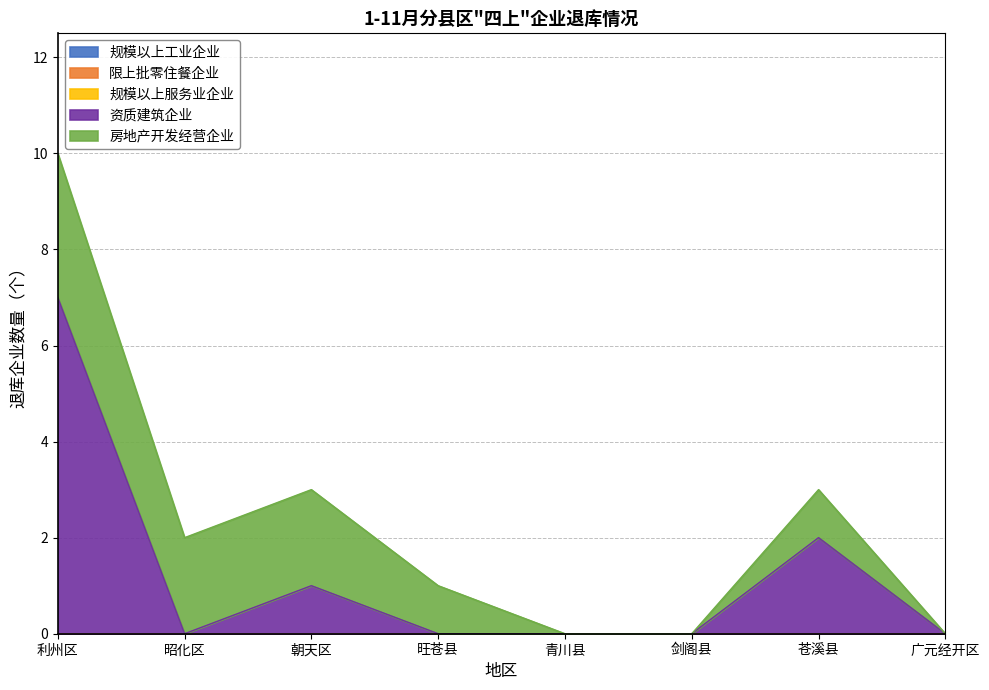

True or false: 资质建筑企业 has more than 1 points higher than both neighbors.

True